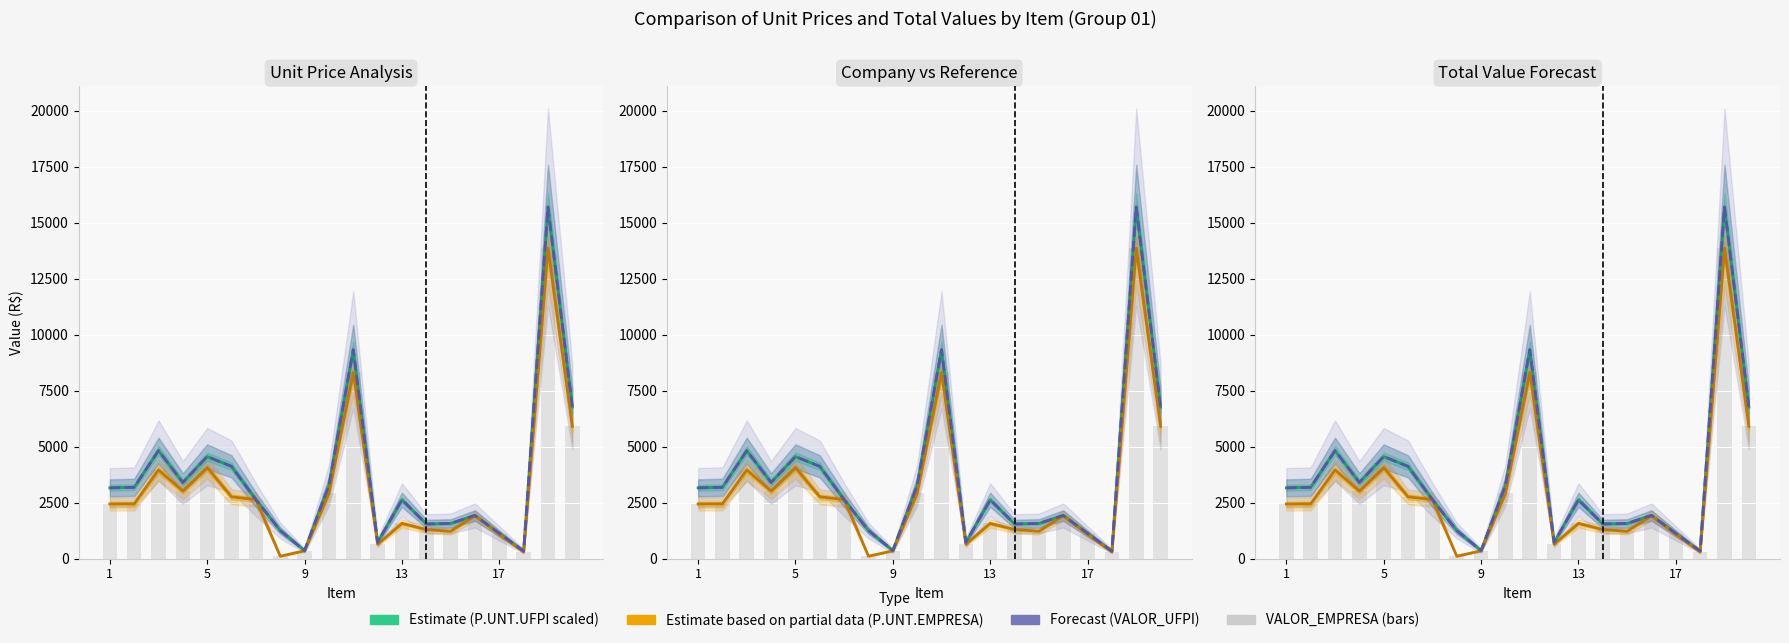

What is the difference between the maximum and second lowest values in the P.UNT.EMPRESA (partial) series?

13563.0